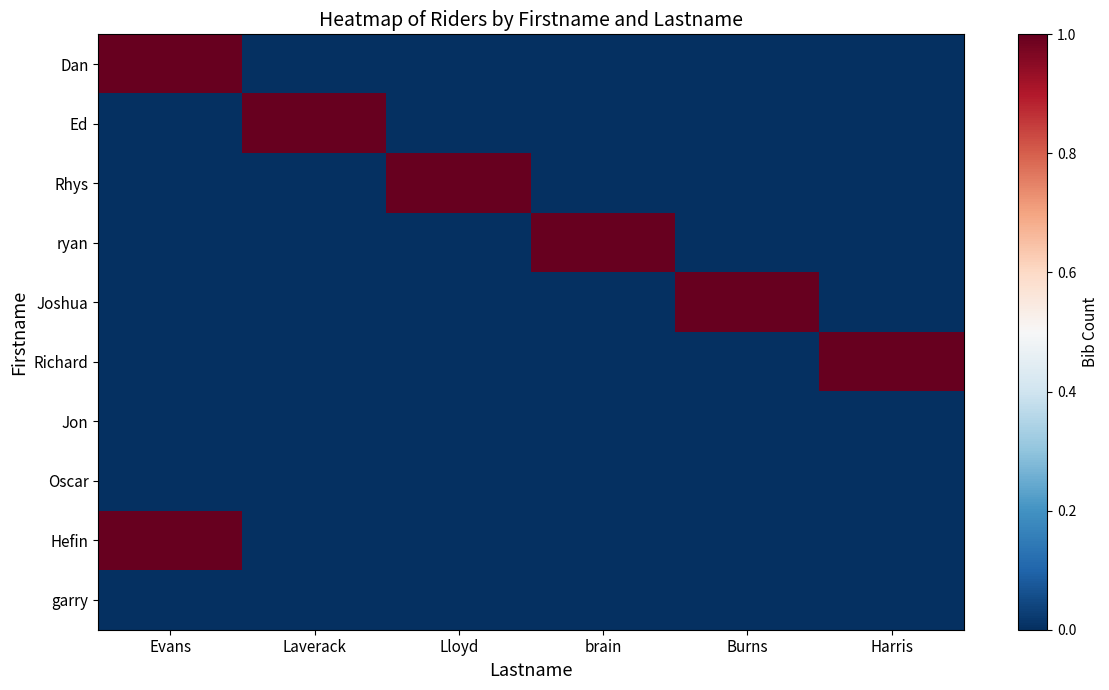

Between Lloyd and Burns, which series saw the biggest shift?

Rhys